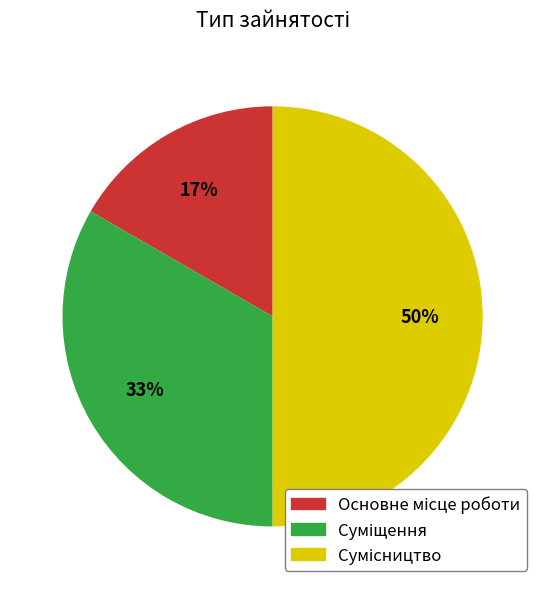

To the nearest percent, what is the difference between the largest and smallest slice percentages?

33%